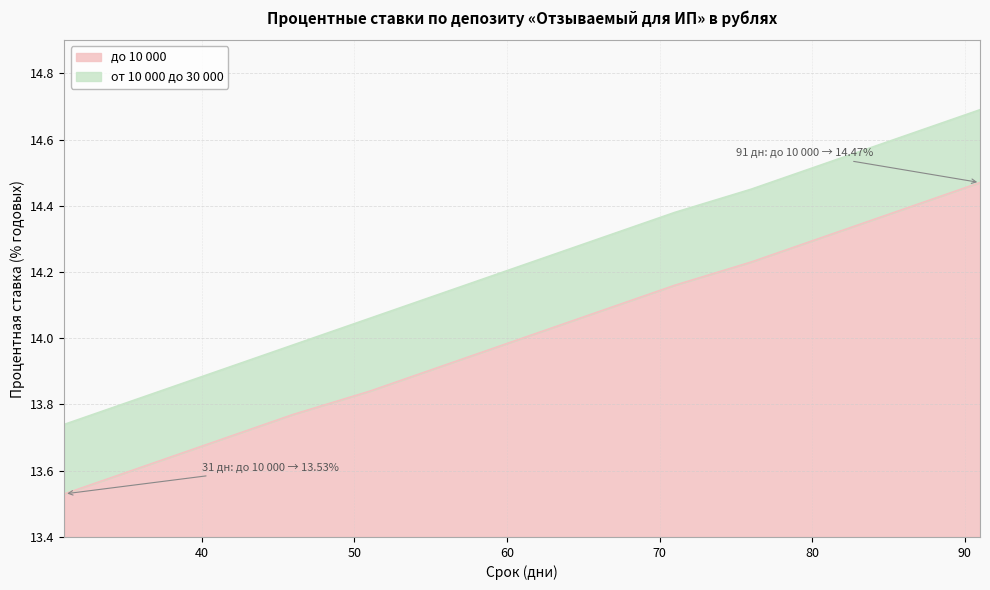

What is the average value of the до 10 000 series?

0.6